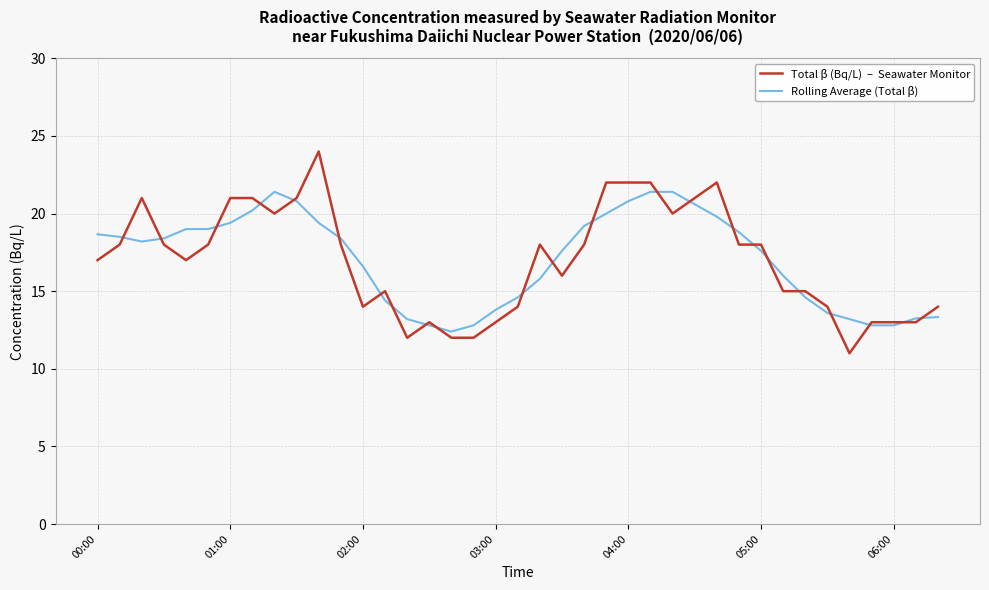

What is the smallest value displayed?

11.0